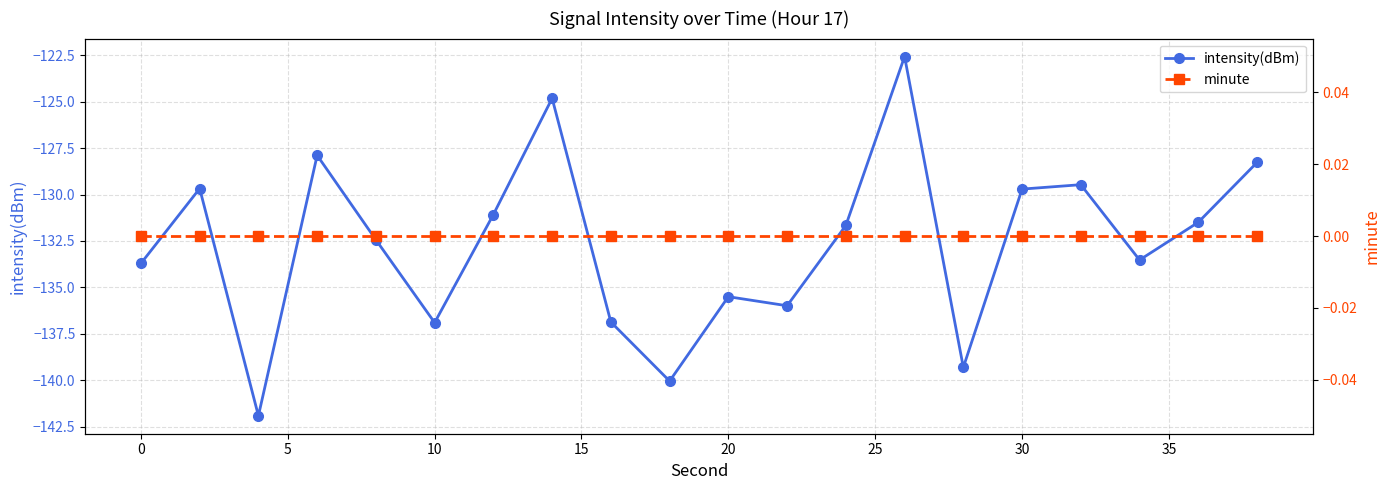

What is the minimum value for intensity(dBm)?

-141.9